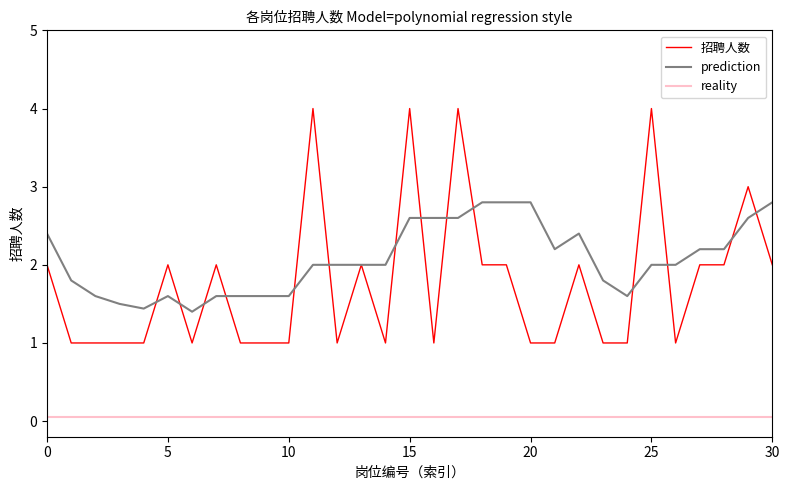

Reading left to right, transcribe all the data shown in this chart.

招聘人数: 2.0	1.0	1.0	1.0	1.0	2.0	1.0	2.0	1.0	1.0	1.0	4.0	1.0	2.0	1.0	4.0	1.0	4.0	2.0	2.0	1.0	1.0	2.0	1.0	1.0	4.0	1.0	2.0	2.0	3.0	2.0
prediction: 2.4	1.8	1.6	1.5	1.4	1.6	1.4	1.6	1.6	1.6	1.6	2.0	2.0	2.0	2.0	2.6	2.6	2.6	2.8	2.8	2.8	2.2	2.4	1.8	1.6	2.0	2.0	2.2	2.2	2.6	2.8
reality: 0.1	0.1	0.1	0.1	0.1	0.1	0.1	0.1	0.1	0.1	0.1	0.1	0.1	0.1	0.1	0.1	0.1	0.1	0.1	0.1	0.1	0.1	0.1	0.1	0.1	0.1	0.1	0.1	0.1	0.1	0.1